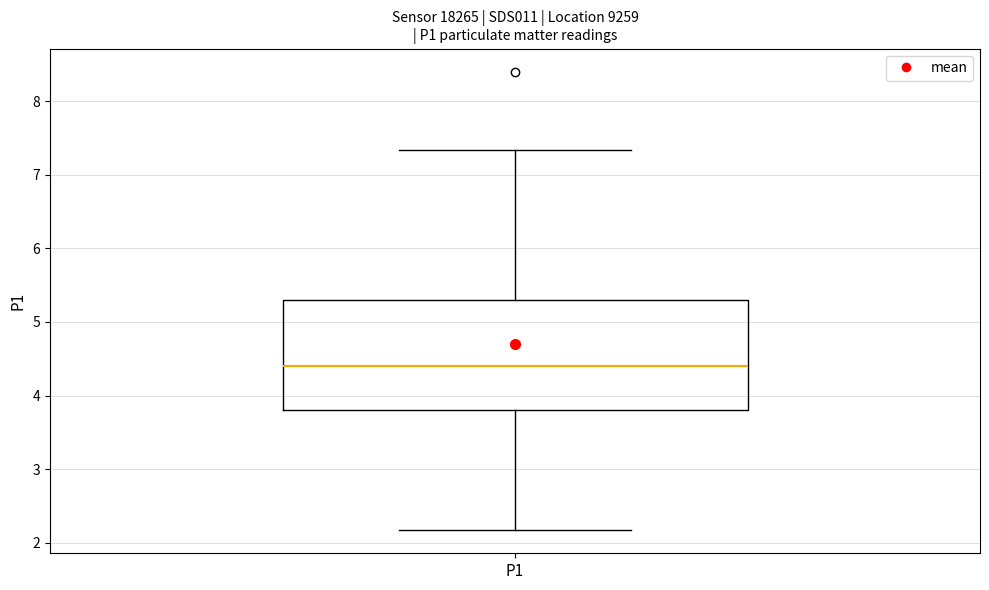

Where is the lower edge of the box for P1 on the y-axis? The values are not printed on the chart, so give them approximately, as read against the axis.

3.8